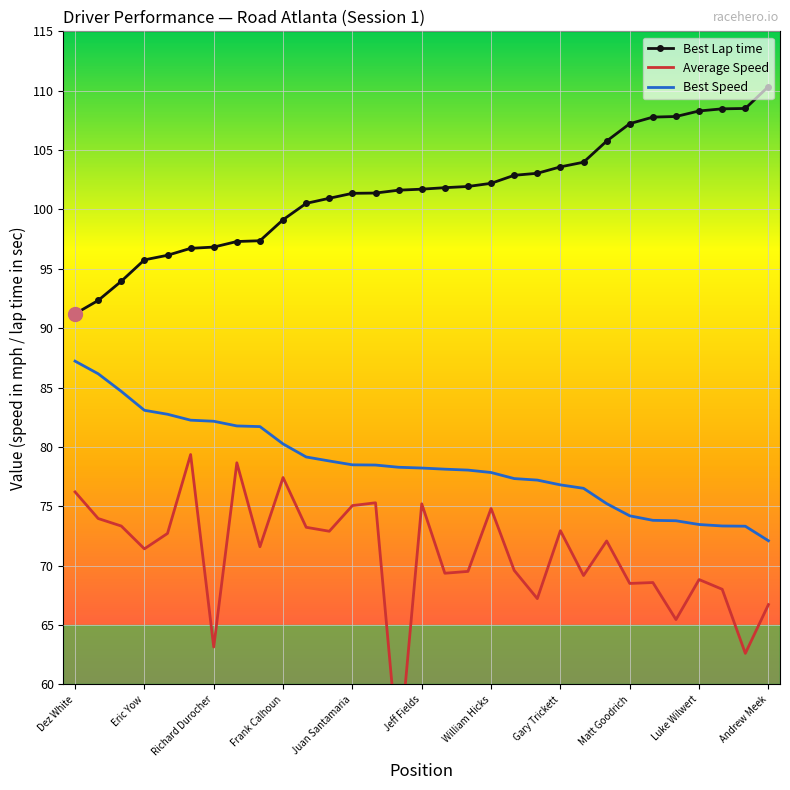

What is the minimum value shown in the chart?

53.8